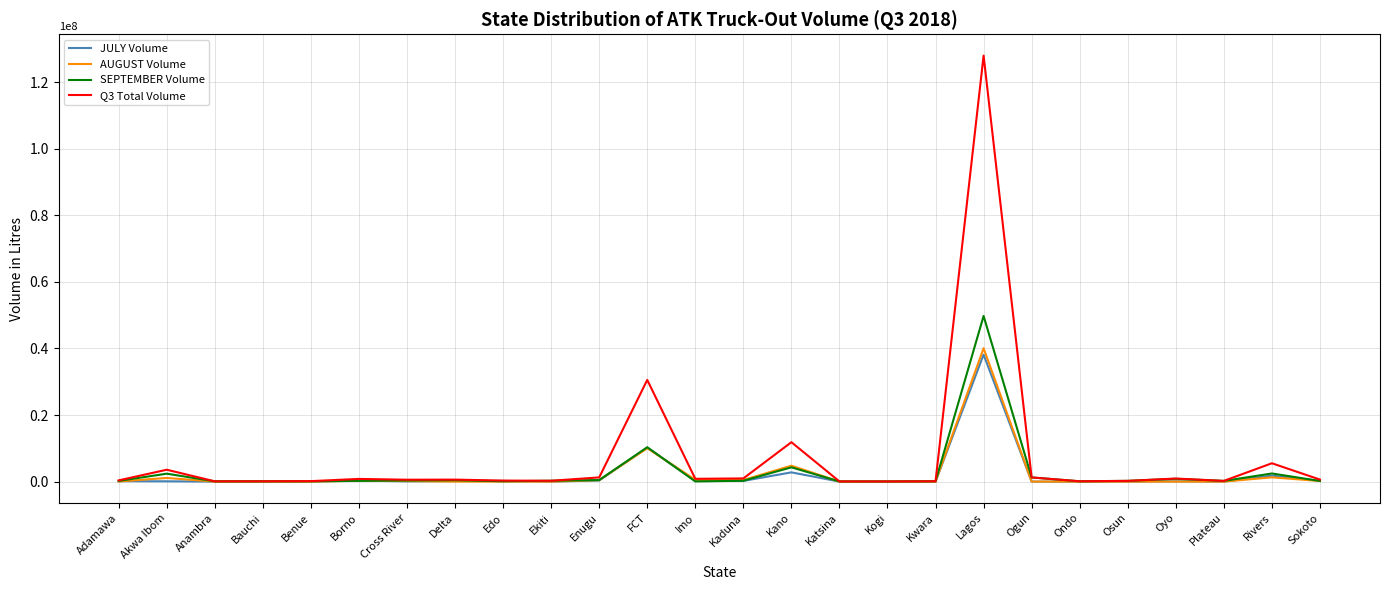

What is the maximum value shown in the chart?

127941156